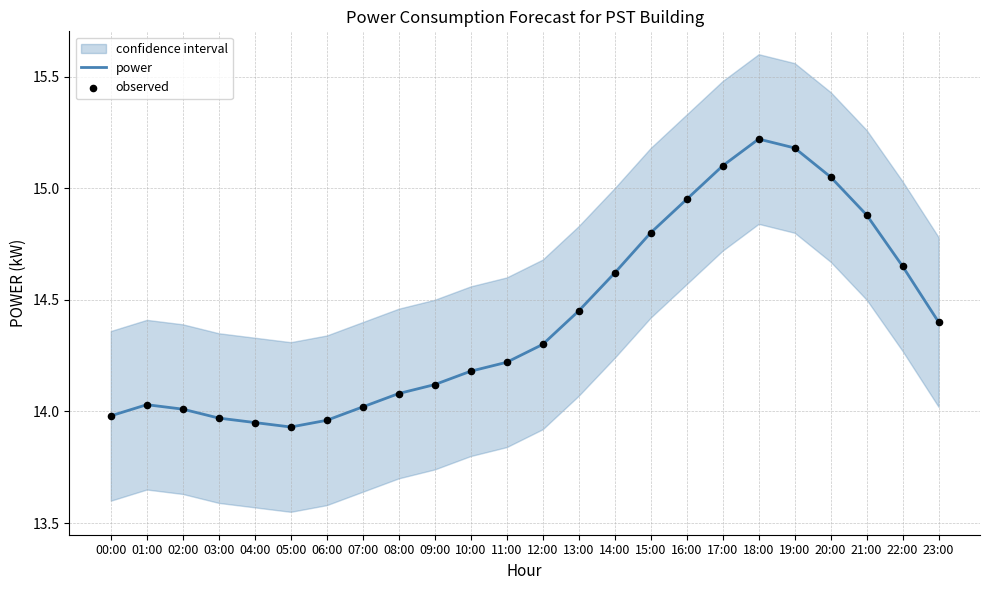

Is the value of power at 23:00 greater than the value of observed at 06:00?

Yes